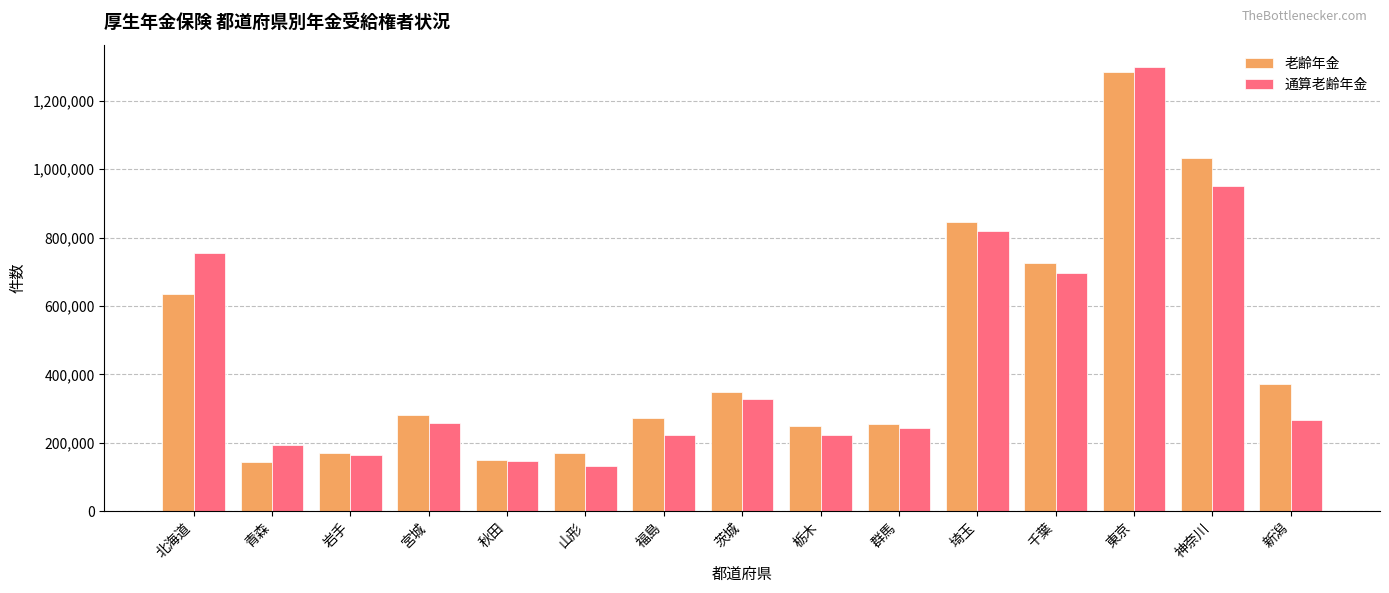

List the series in order of their overall mean, highest first.

老齢年金, 通算老齢年金